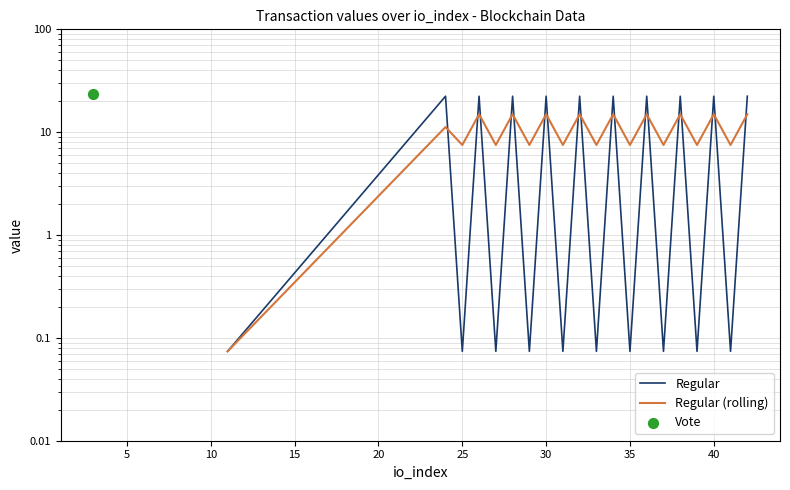

Which series has the largest total across all categories?

Regular